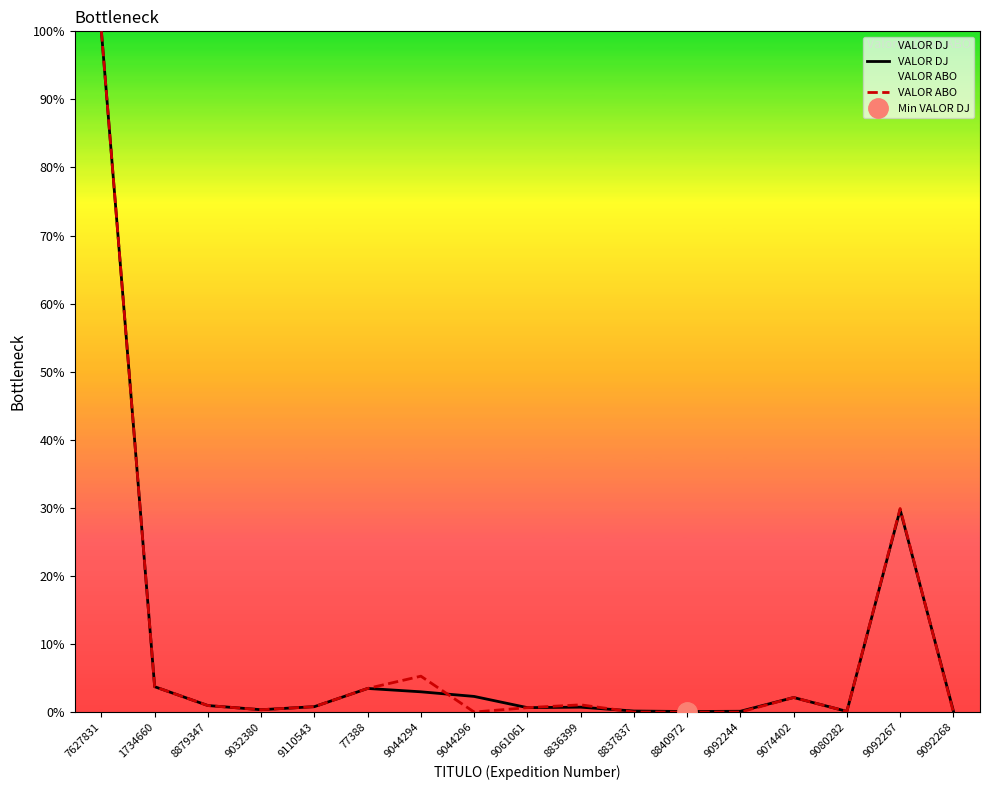

At how many categories does at least one series exceed 24?

2